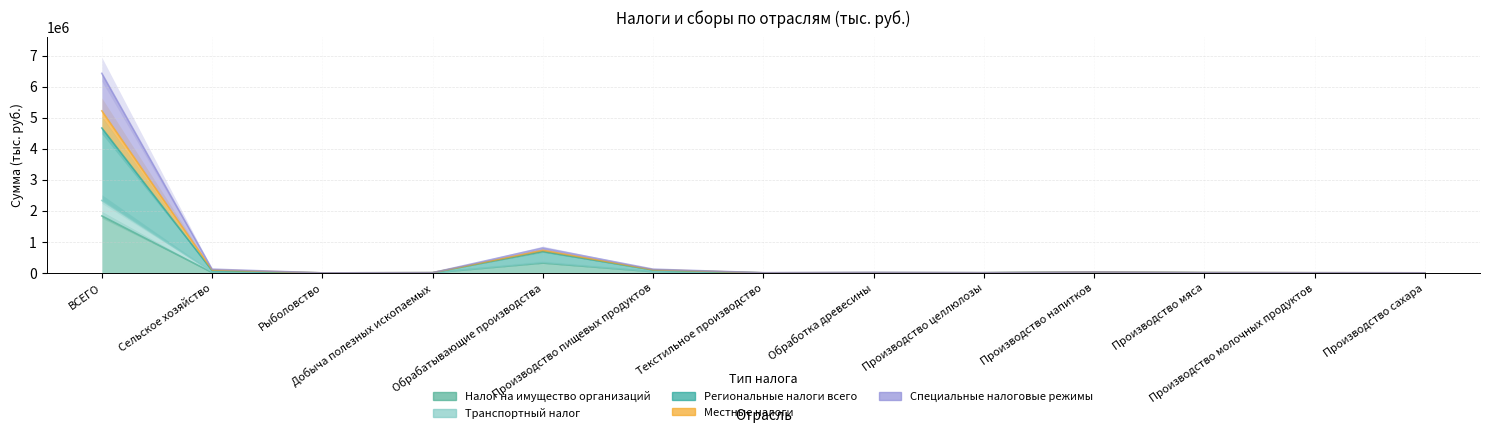

What is the sum of the Местные налоги values at Добыча полезных ископаемых and Обрабатывающие производства?

734483